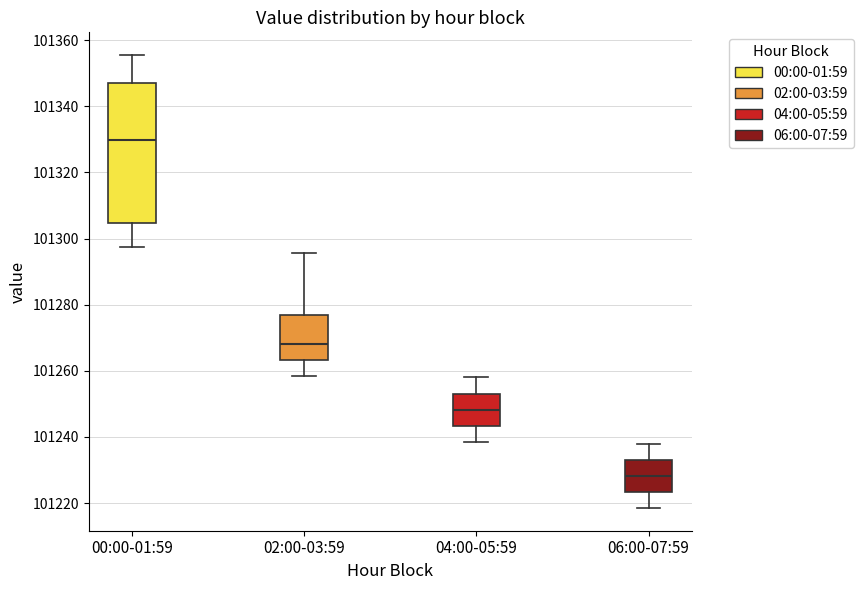

Where does the lower whisker of the box for 02:00-03:59 end on the y-axis? The values are not printed on the chart, so give them approximately, as read against the axis.

101258